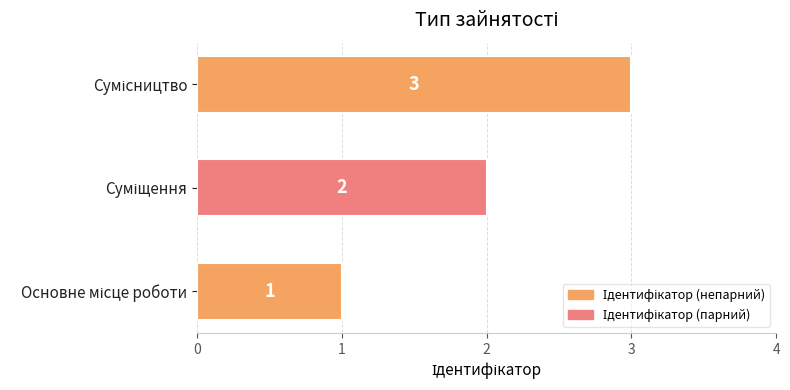

Does the chart contain stacked bars?

No